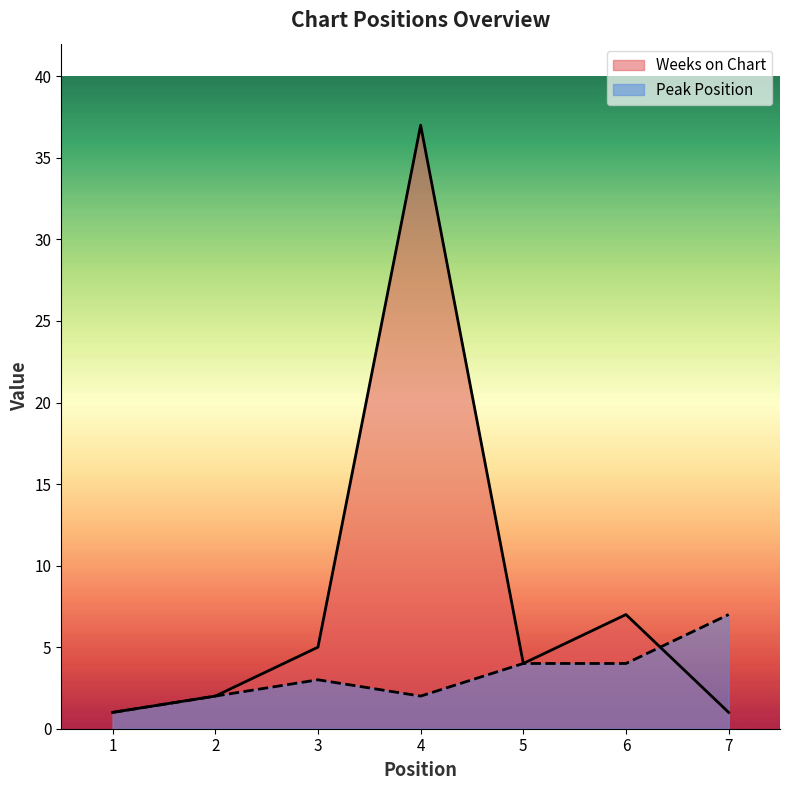

Does the chart have visible grid lines?

No